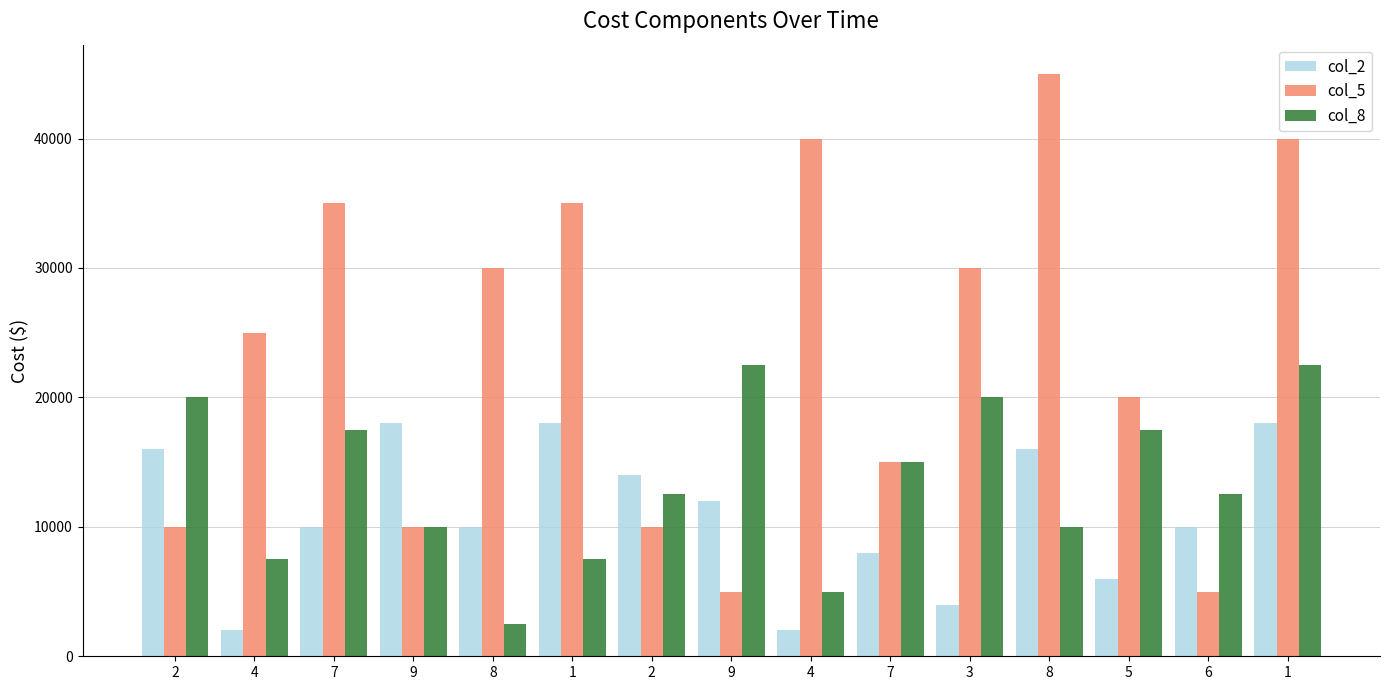

What are all the series names shown in the legend?

col_2, col_5, col_8